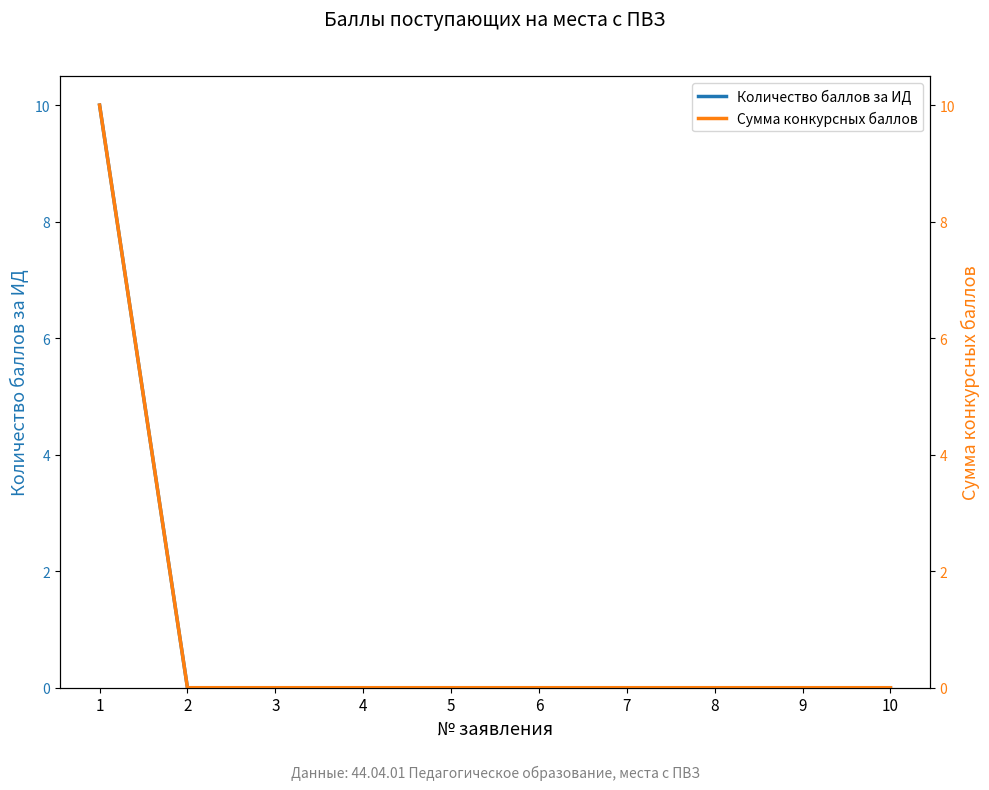

True or false: Сумма конкурсных баллов and Количество баллов за ИД cross at least once.

False